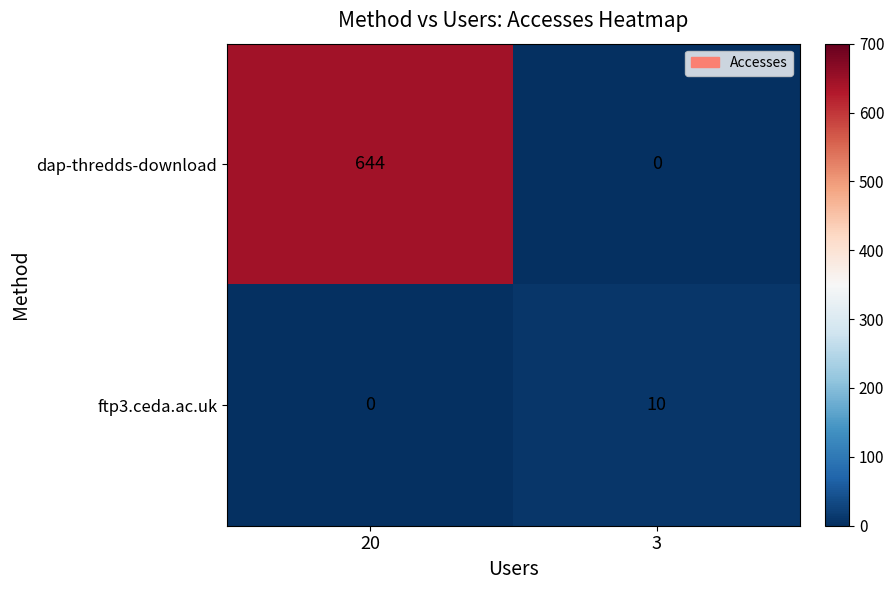

Rank the series by their maximum value, from highest to lowest.

dap-thredds-download, ftp3.ceda.ac.uk